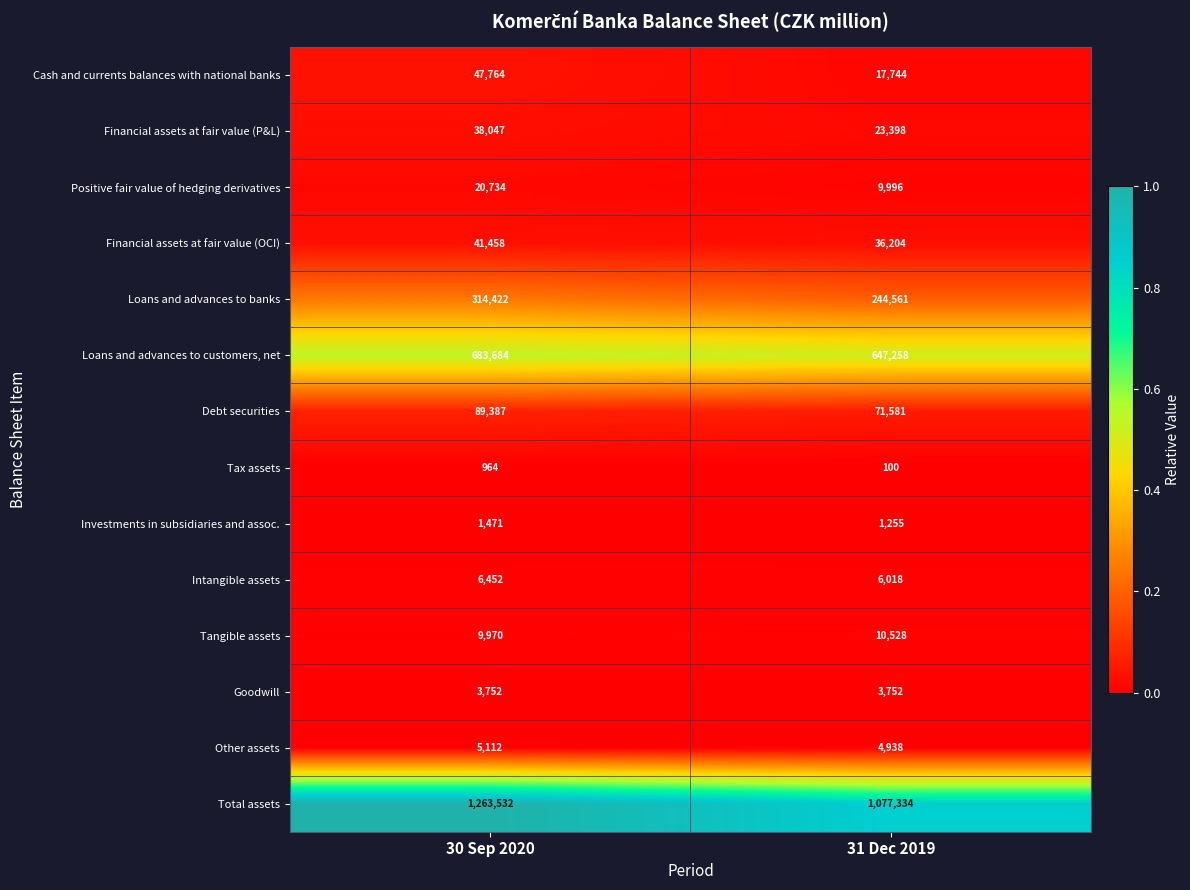

The value of Loans and advances to banks at 31 Dec 2019 is 244561. True or false?

True